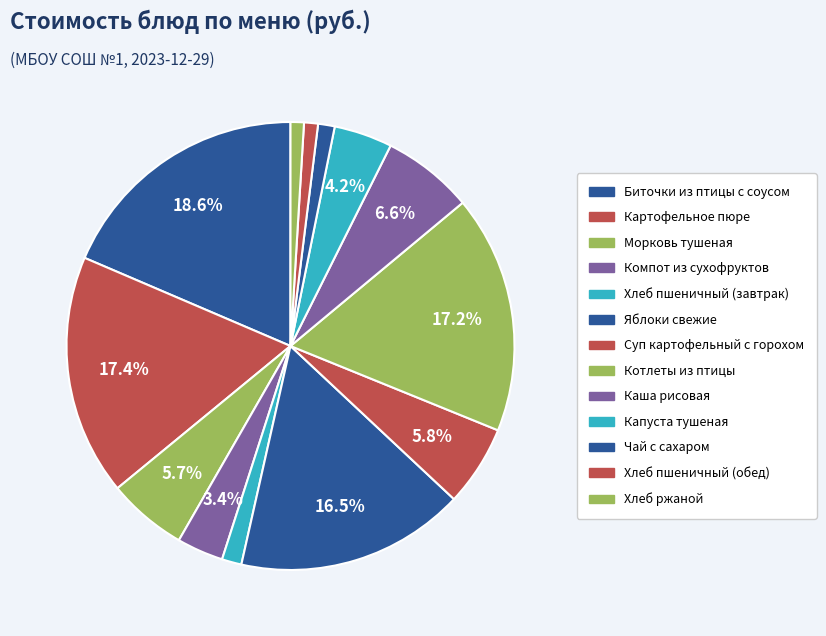

How many segments does this pie chart have?

13